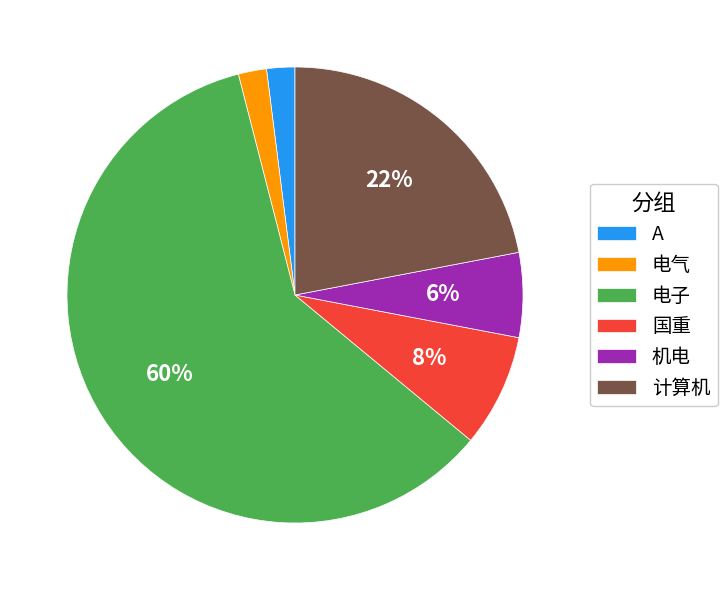

What percentage is the 电子 slice, to the nearest percent?

60%